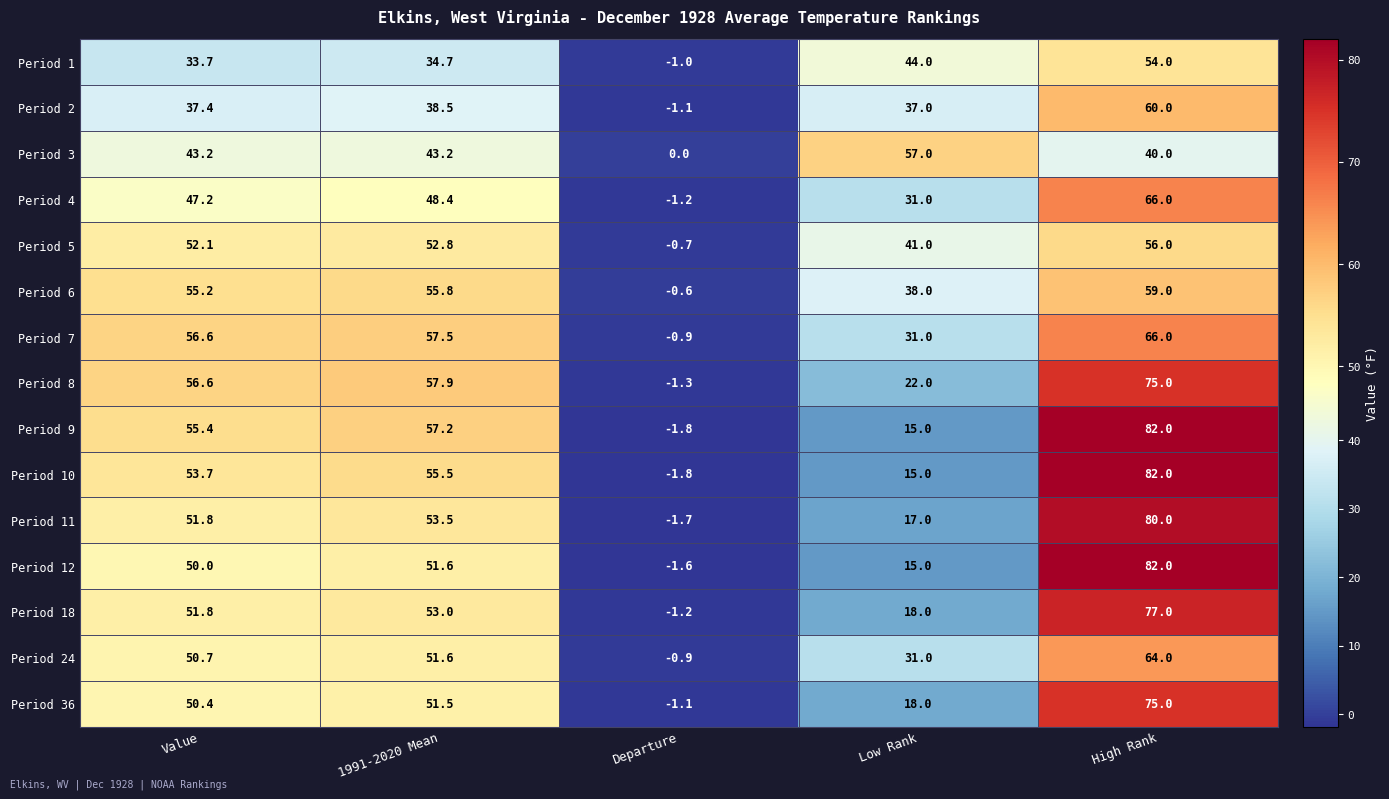

List the labels in order of Period 6 value, largest first.

High Rank, 1991-2020 Mean, Value, Low Rank, Departure